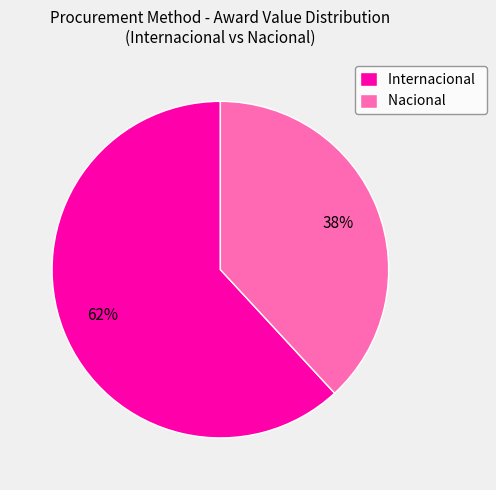

What percentage is the Internacional slice, to the nearest percent?

62%